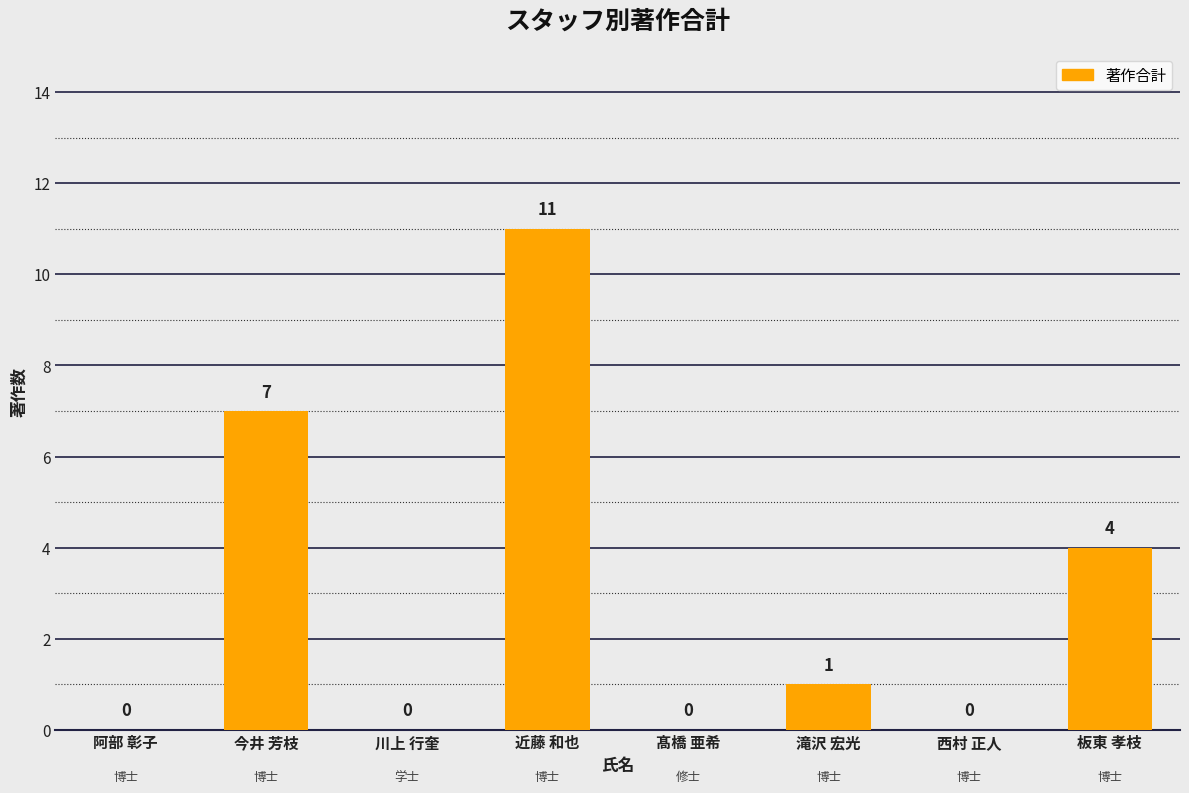

At which label is the value closest to 5?

板東 孝枝